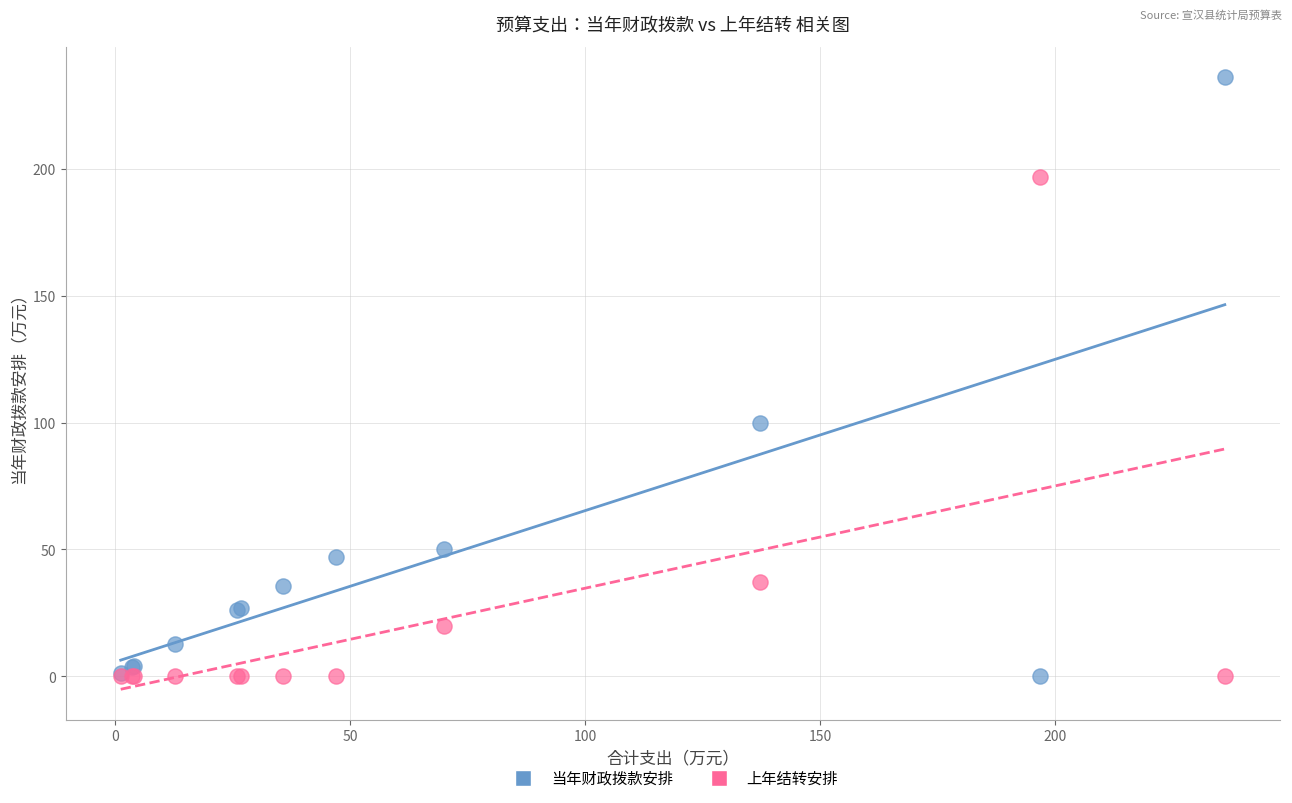

Which series has the widest spread of Y values?

当年财政拨款安排